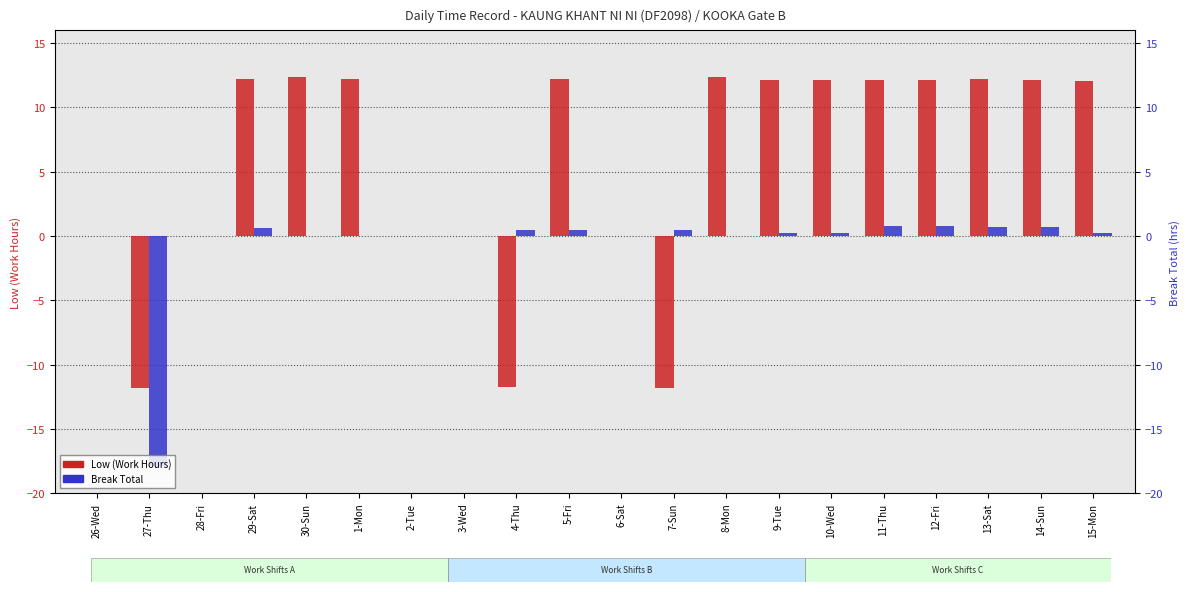

What is the minimum value shown in the chart?

-17.9